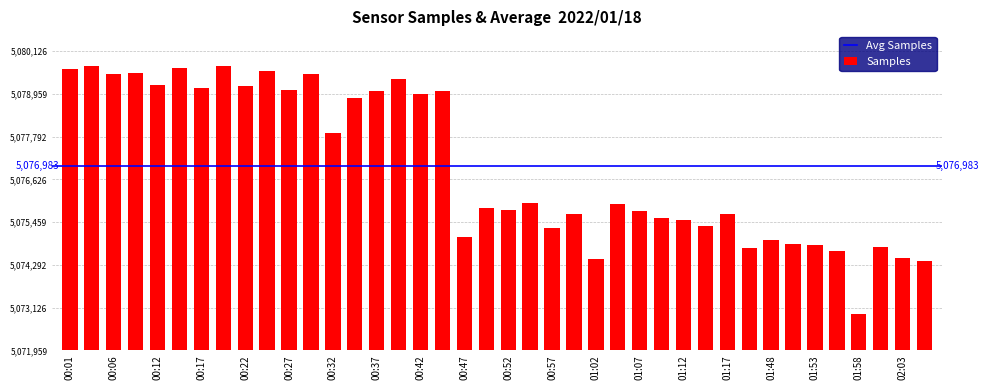

Does the chart contain any negative values?

No